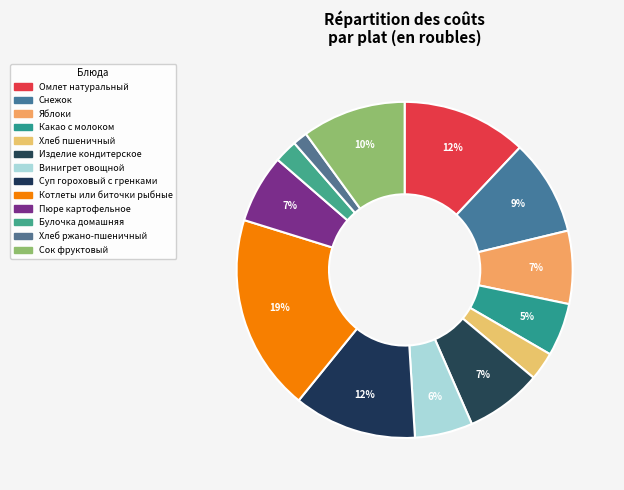

Count the number of slices in the pie.

13